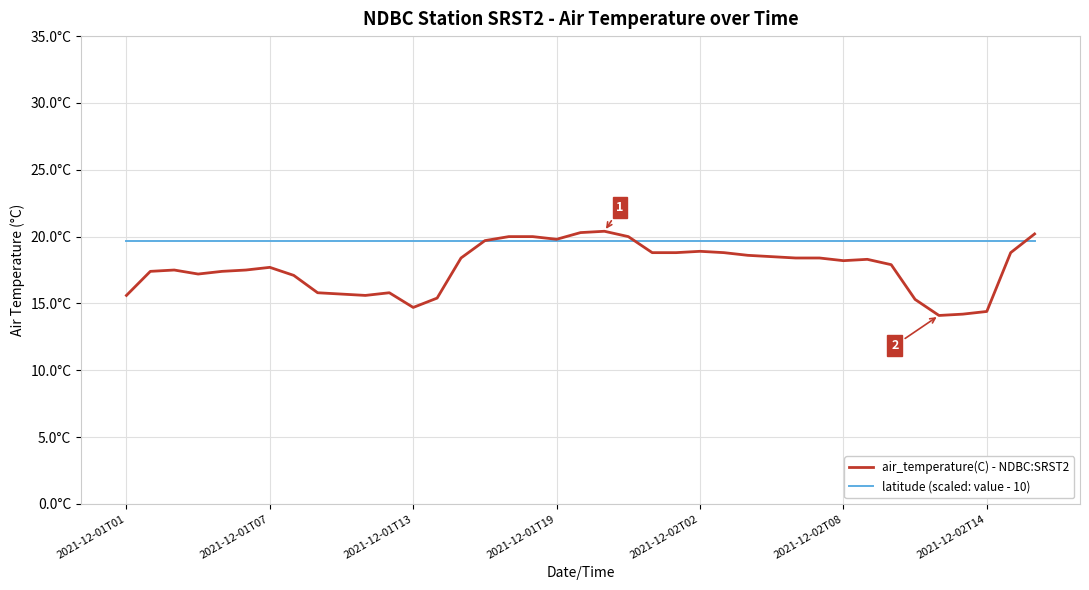

Does the chart have visible grid lines?

Yes